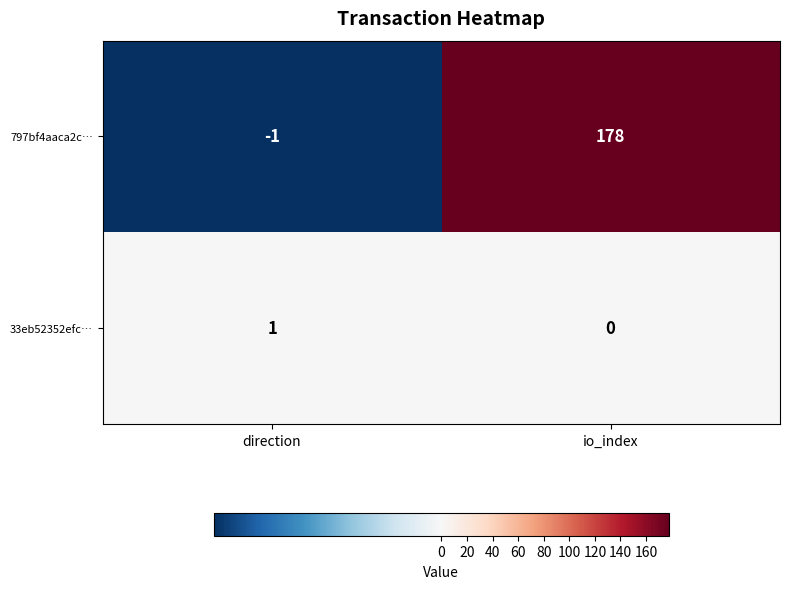

Which category has the highest value across all series?

io_index